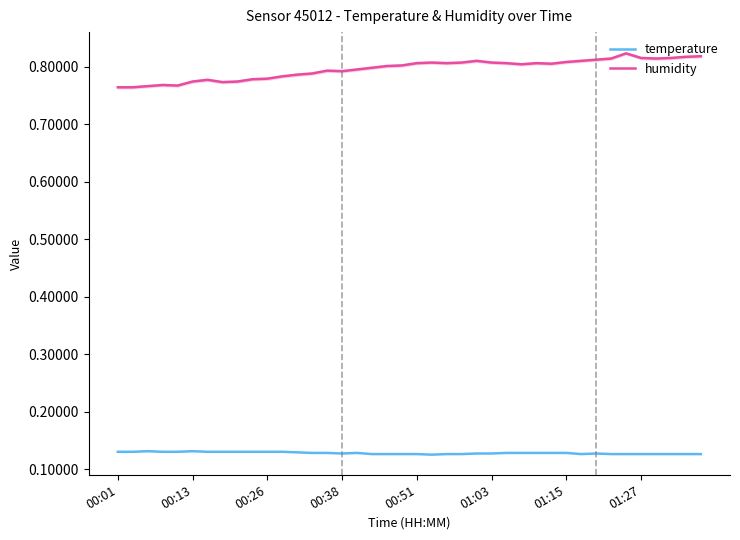

Which series has the largest total across all categories?

humidity